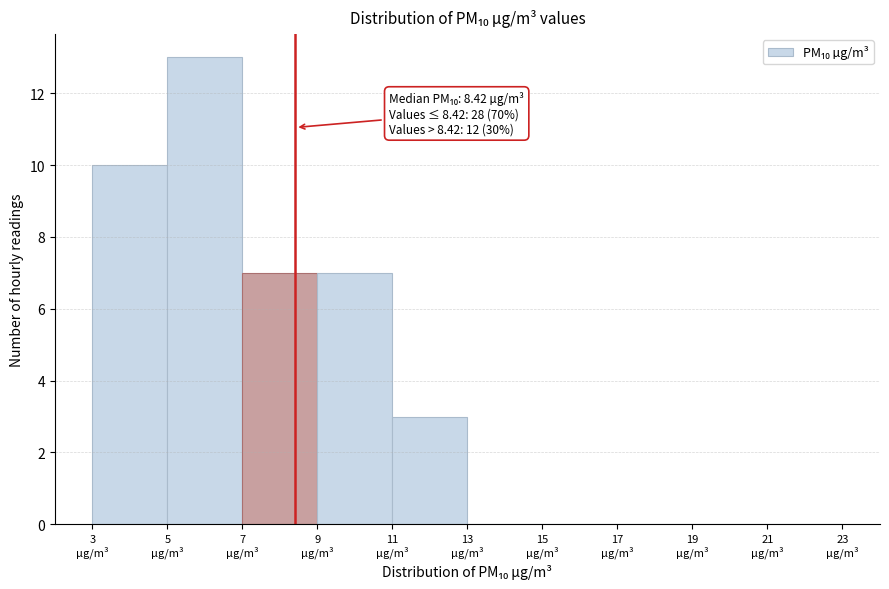

Over which range of the x-axis is the bar tallest?

5 to 7